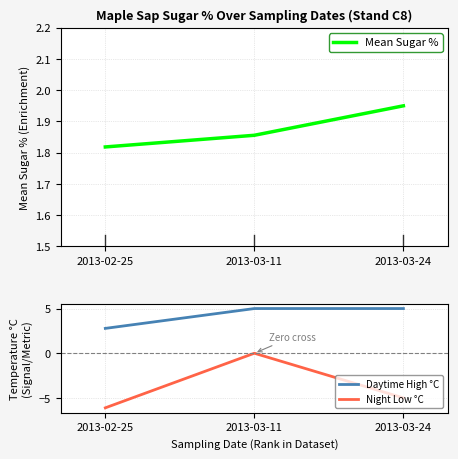

What is the value of the Night Low °C point at the 1st from the left?

-6.1